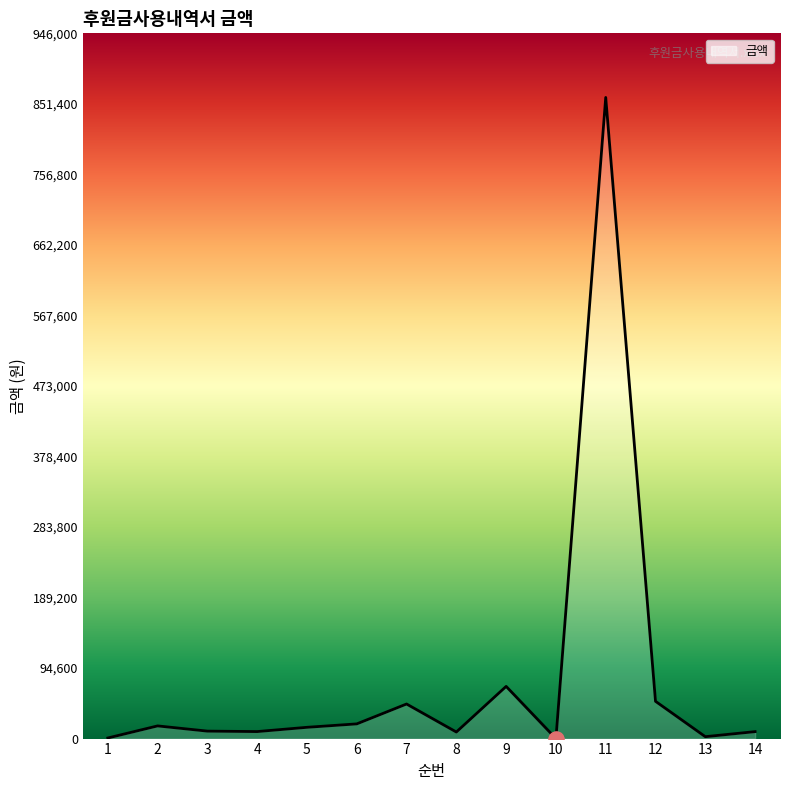

What is the change in value from 2 to 5?

-1880